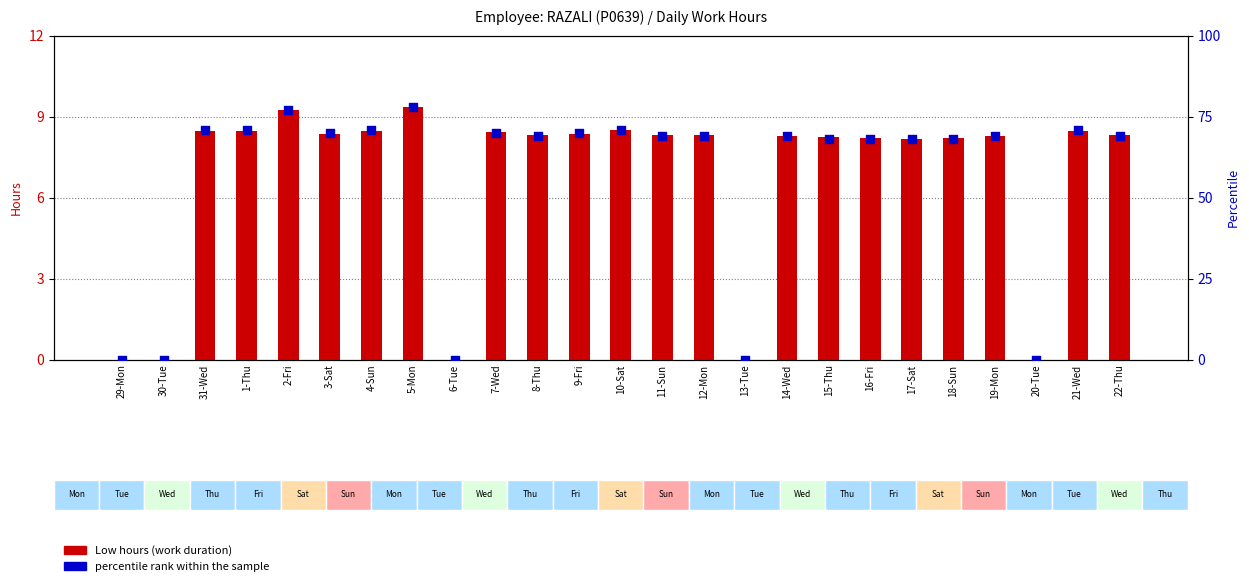

Which series reaches the maximum Y coordinate?

percentile rank within the sample